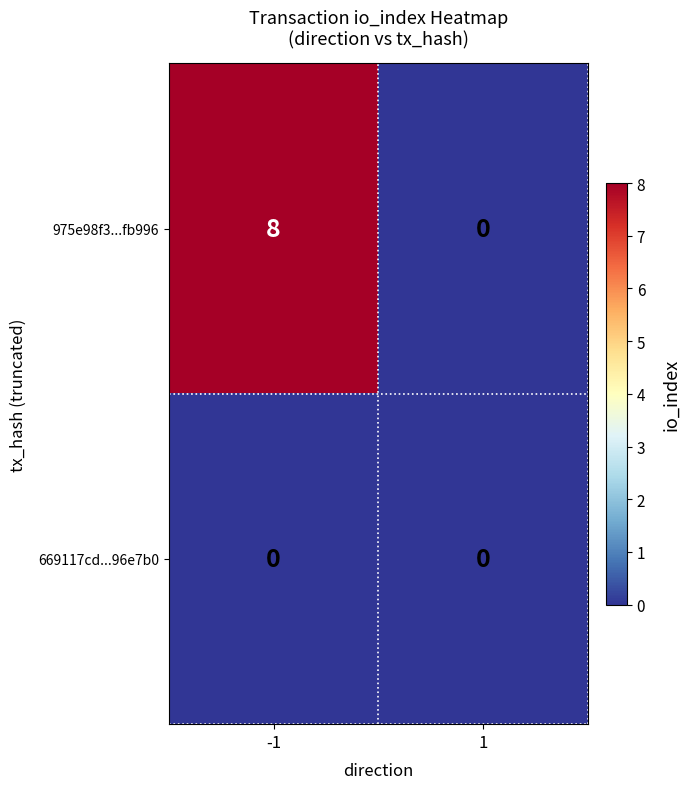

Is it true that 975e98f3...fb996 equals 12 at -1?

False